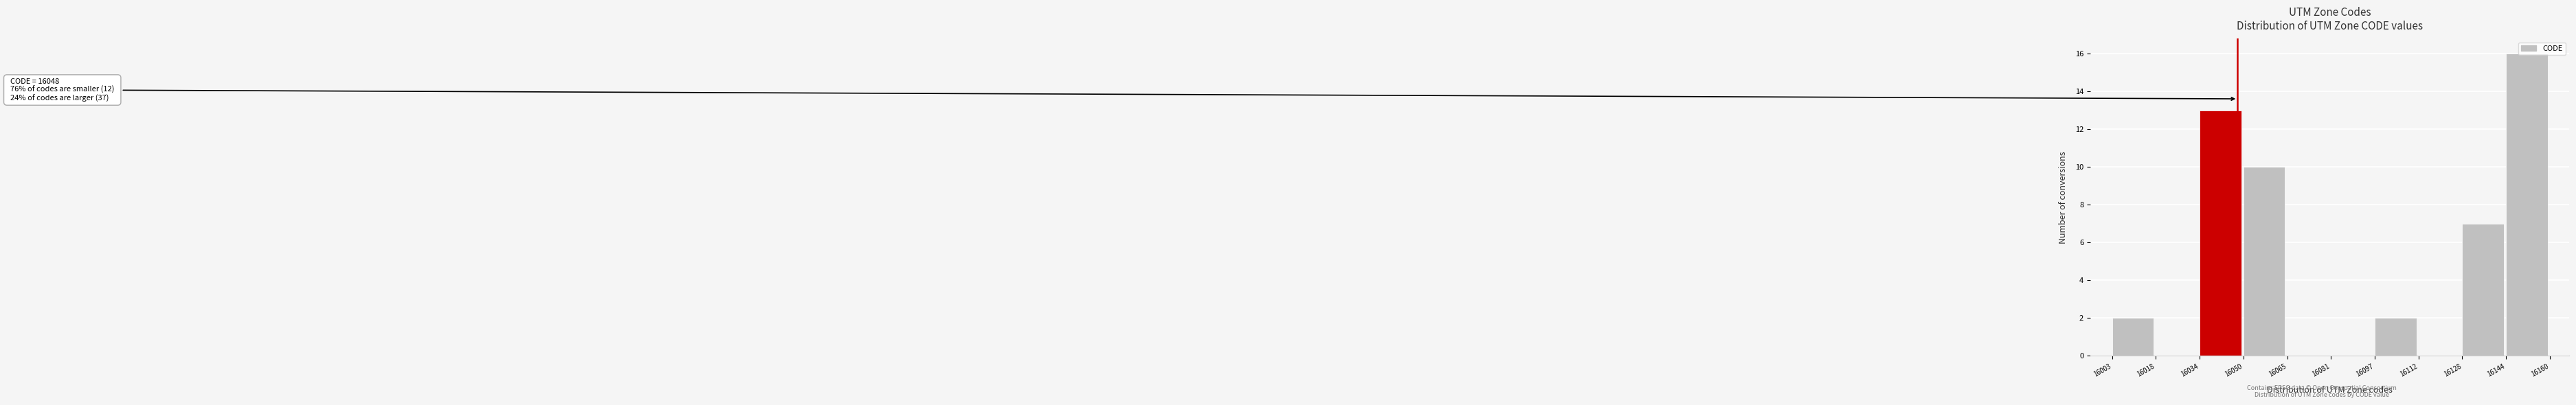

Over which range of the x-axis is the bar tallest?

16144 to 16160